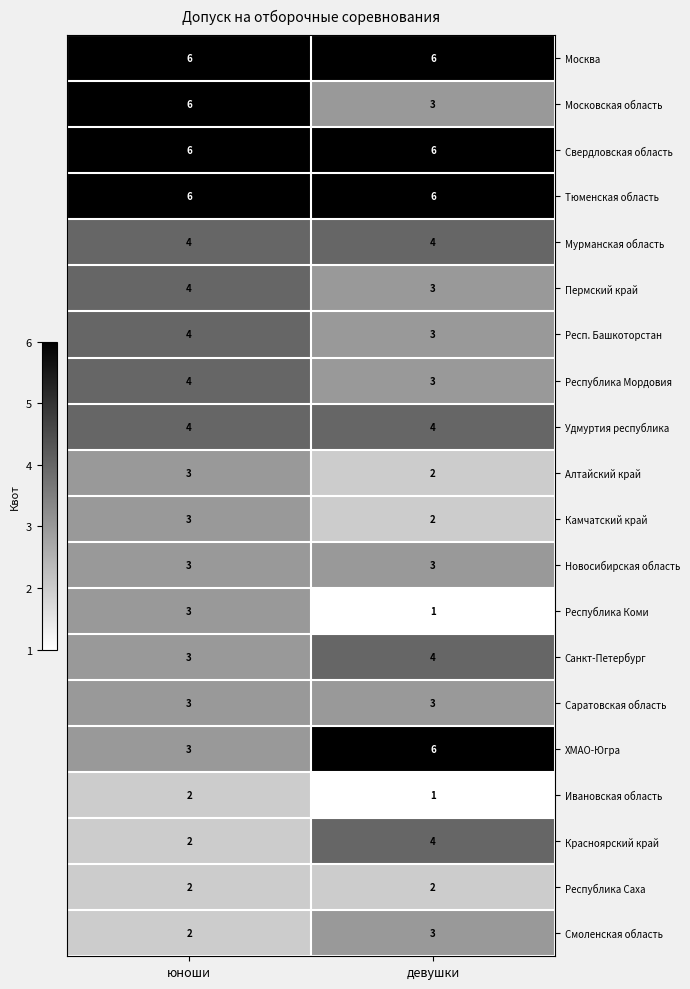

What is the greatest value displayed?

6